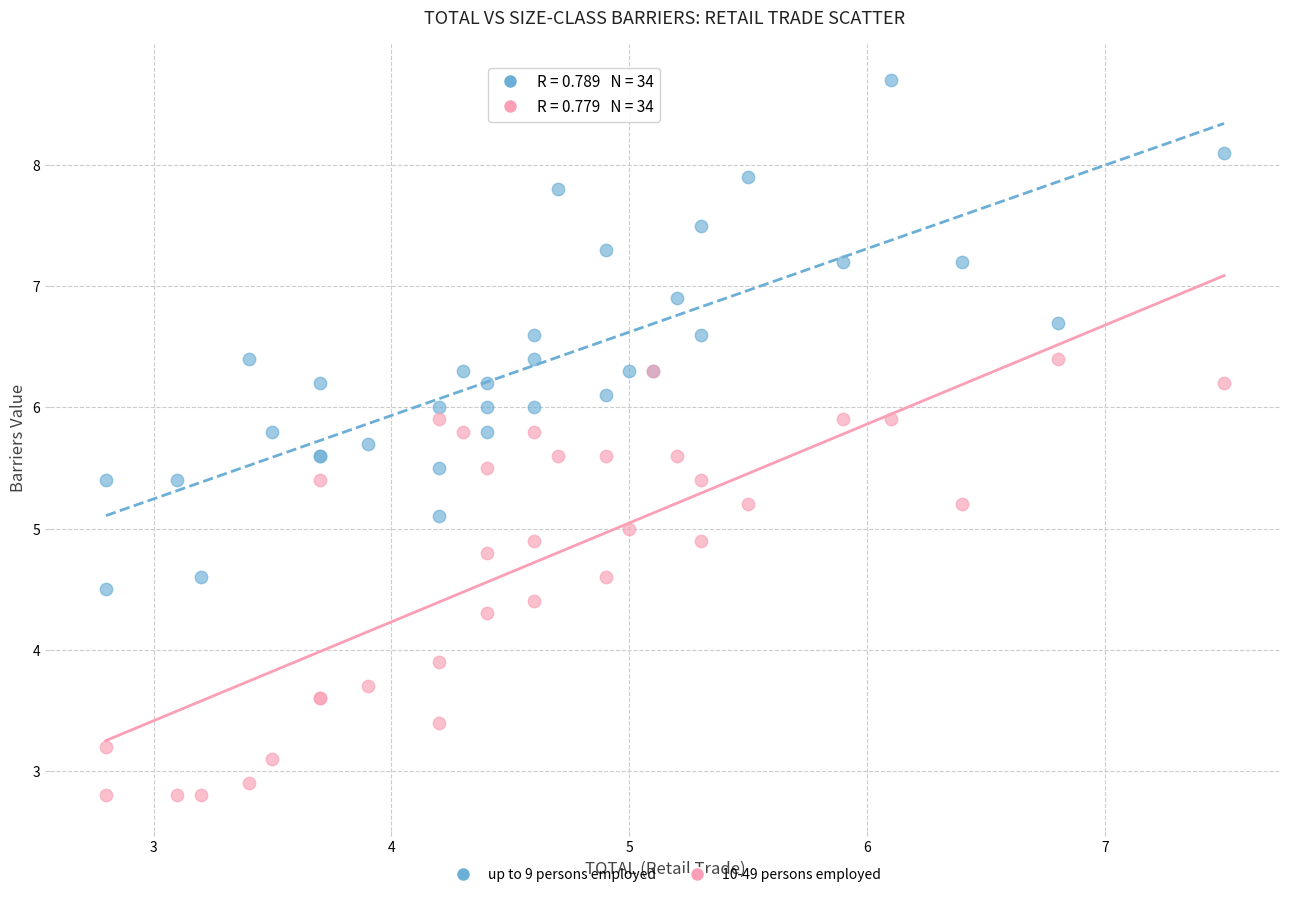

Which series has the widest spread of Y values?

up to 9 persons employed